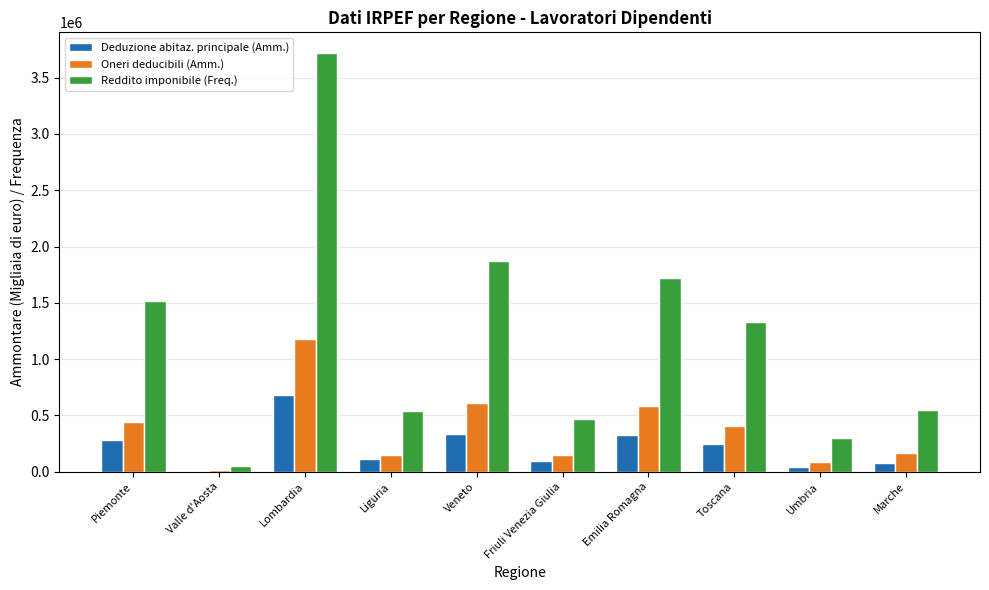

How many categories are shown in the chart?

10